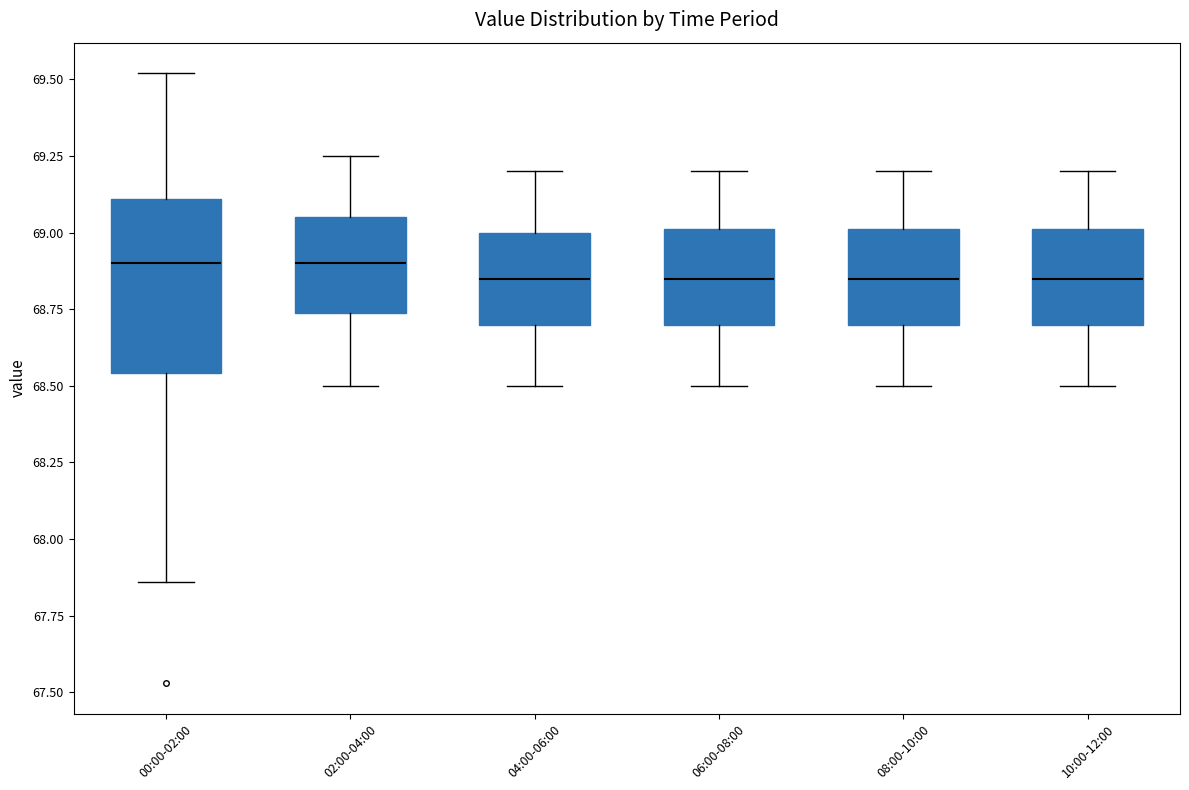

Reading left to right, transcribe this box plot: for each box, give where its median line is, the range the box spans, and where its two whiskers end, as read against the y-axis. The values are not printed on the chart, so give them approximately, as read against the axis.

00:00-02:00: median 68.90, box 68.55 to 69.10, whiskers 67.85 to 69.50
02:00-04:00: median 68.90, box 68.75 to 69.05, whiskers 68.50 to 69.25
04:00-06:00: median 68.85, box 68.70 to 69.00, whiskers 68.50 to 69.20
06:00-08:00: median 68.85, box 68.70 to 69.00, whiskers 68.50 to 69.20
08:00-10:00: median 68.85, box 68.70 to 69.00, whiskers 68.50 to 69.20
10:00-12:00: median 68.85, box 68.70 to 69.00, whiskers 68.50 to 69.20